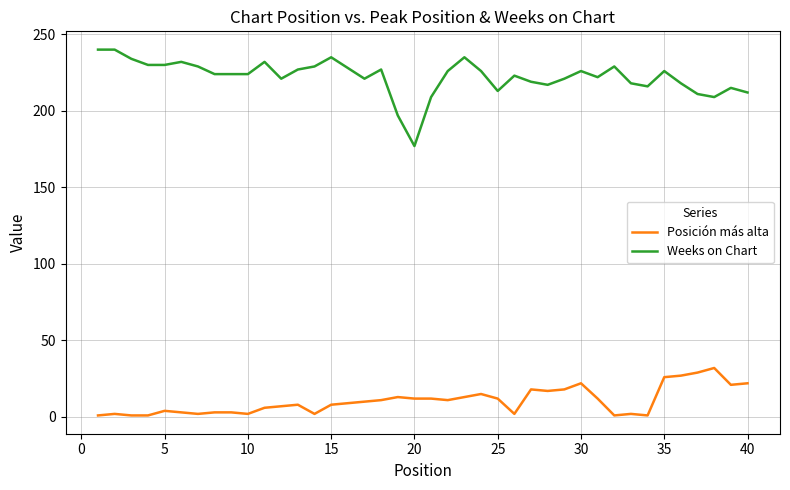

Which series has the widest spread of values?

Weeks on Chart